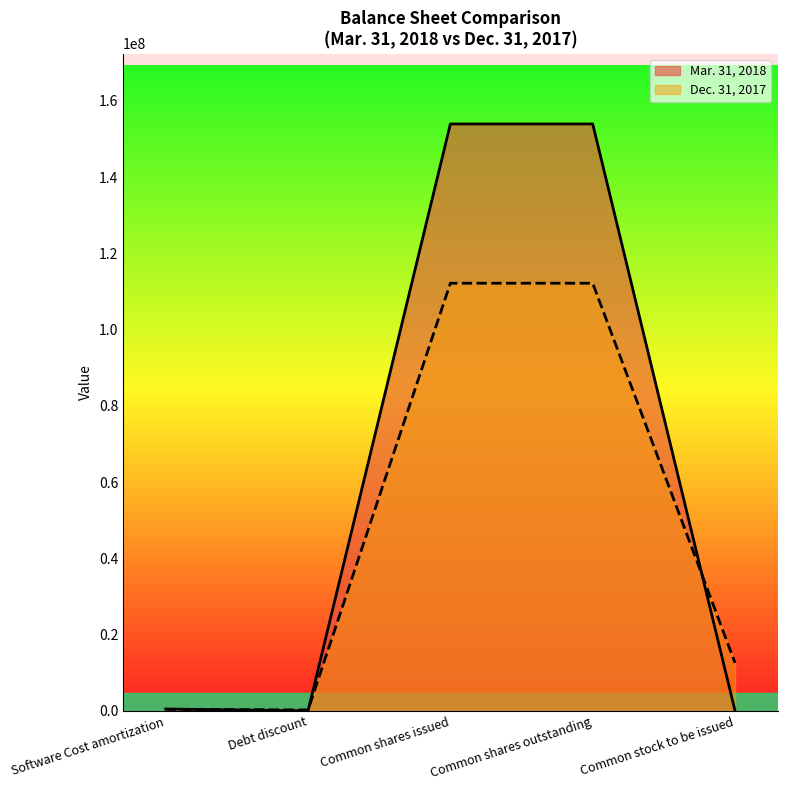

What is the total value across all series at Common stock to be issued?

12572500